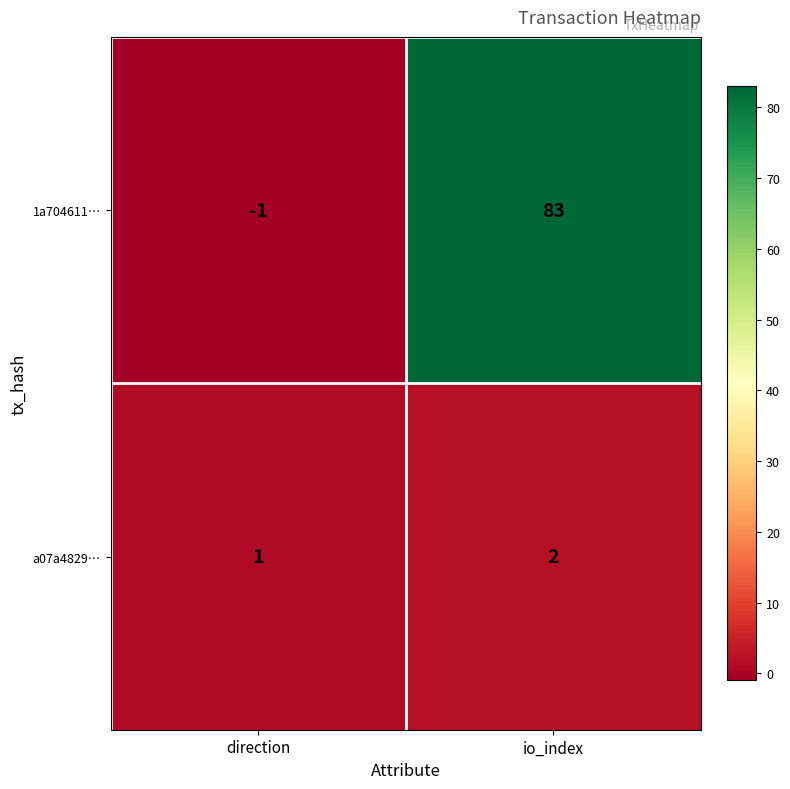

Reading right to left, list all the values displayed in this chart.

1a704611…: 83	-1
a07a4829…: 2	1